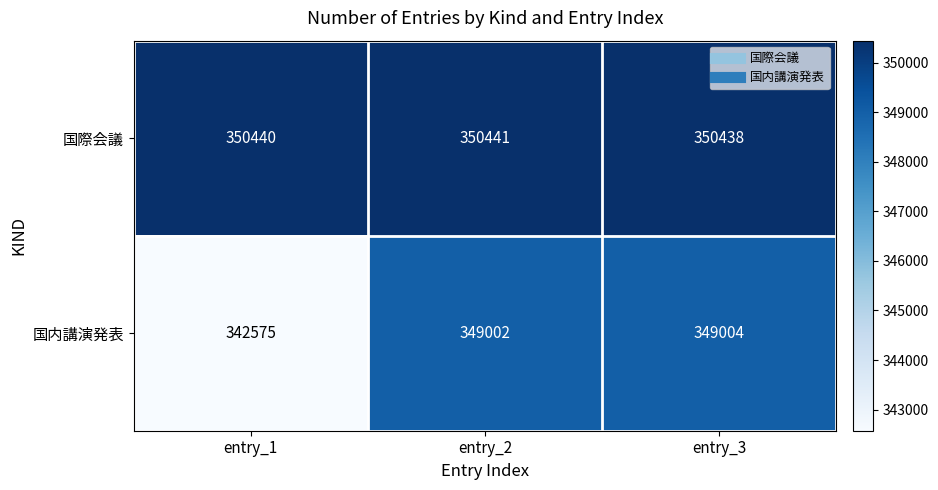

What is the sum of all 国際会議 values?

1051319